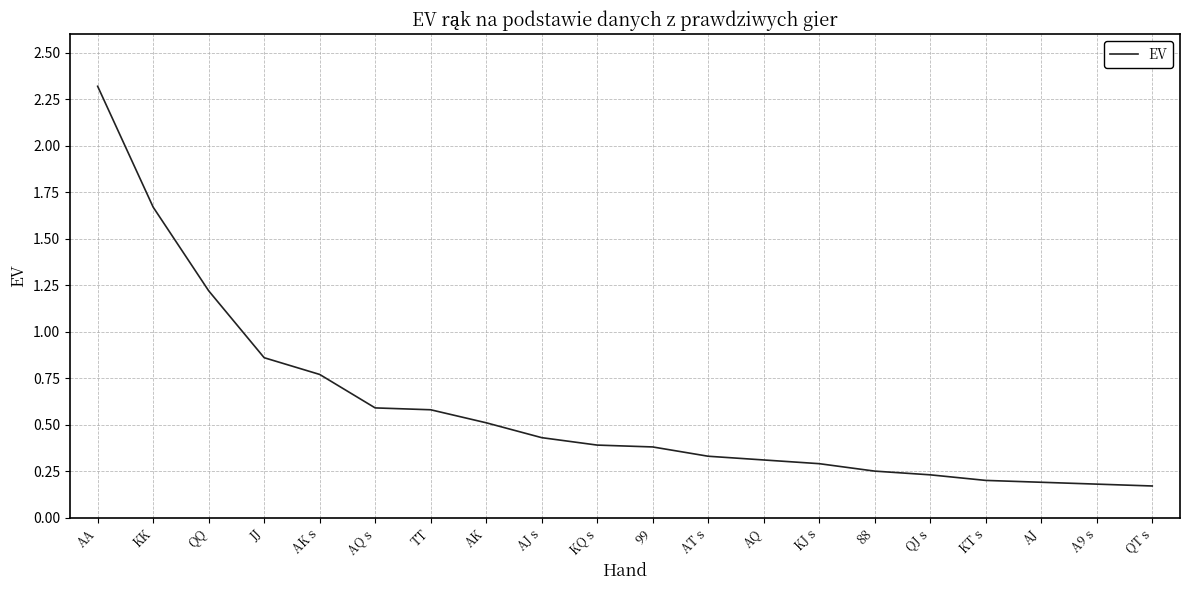

What is the difference between the values at JJ and KQ s?

0.5